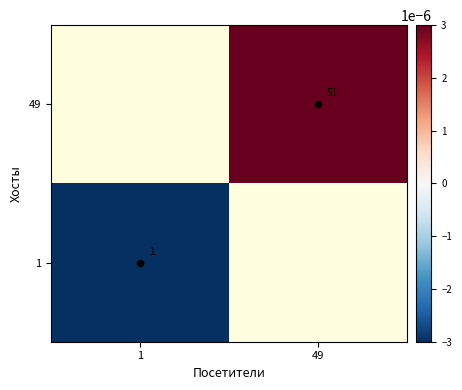

How many values in the 49 series exceed 0?

1